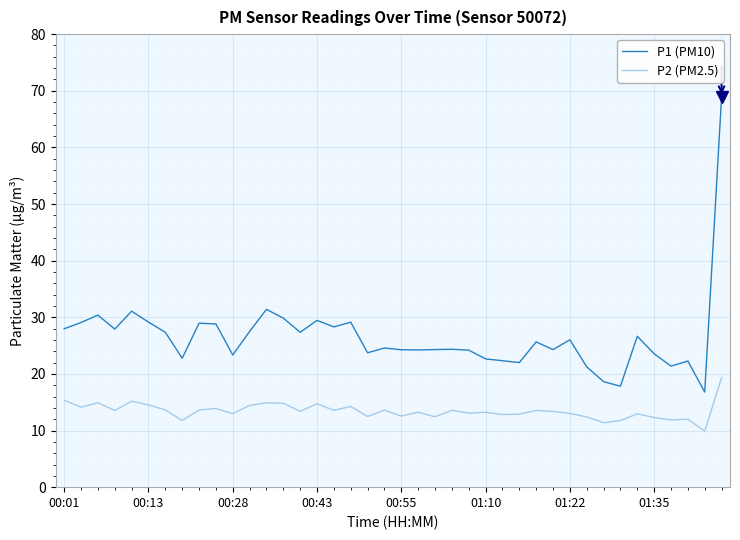

True or false: P2 (PM2.5) and P1 (PM10) cross at least once.

False